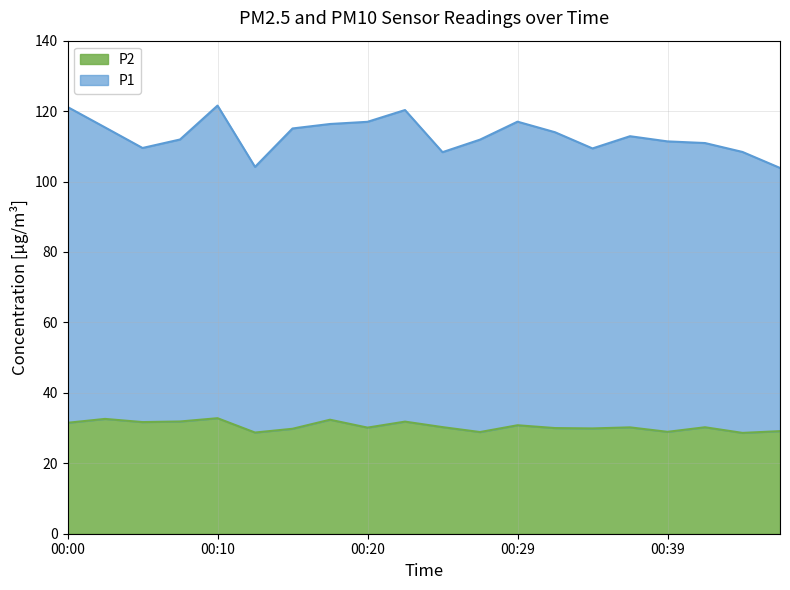

Is it true that the value at 00:02 is 18.2?

False